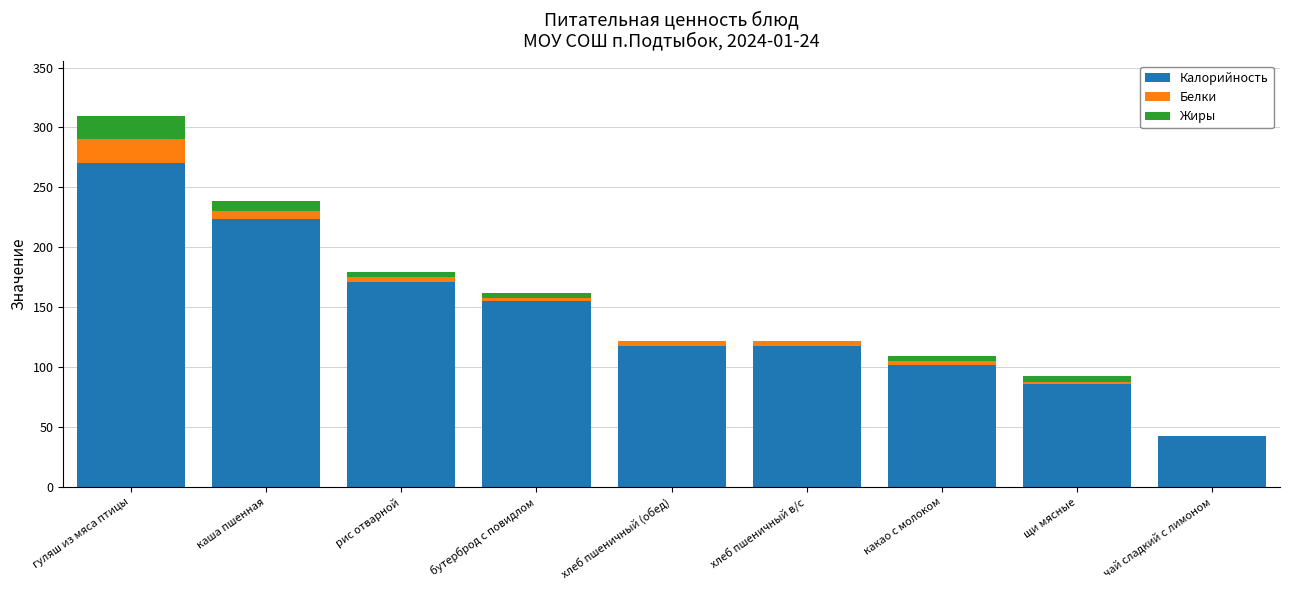

What is the sum of all Калорийность values?

1287.3